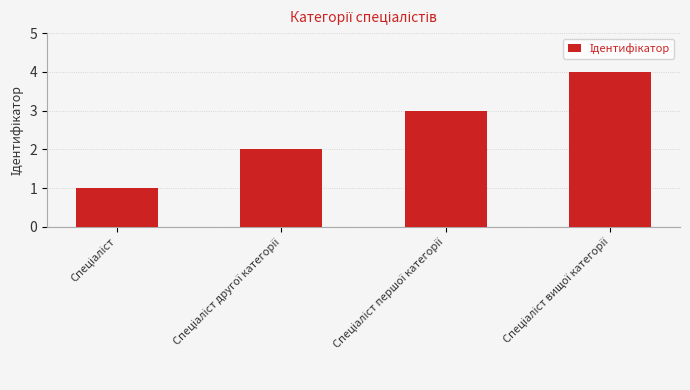

How many values are between 2 and 4?

3